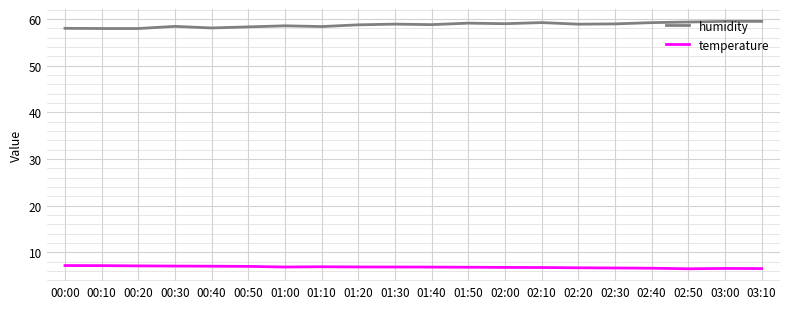

Which series has the widest spread of values?

humidity